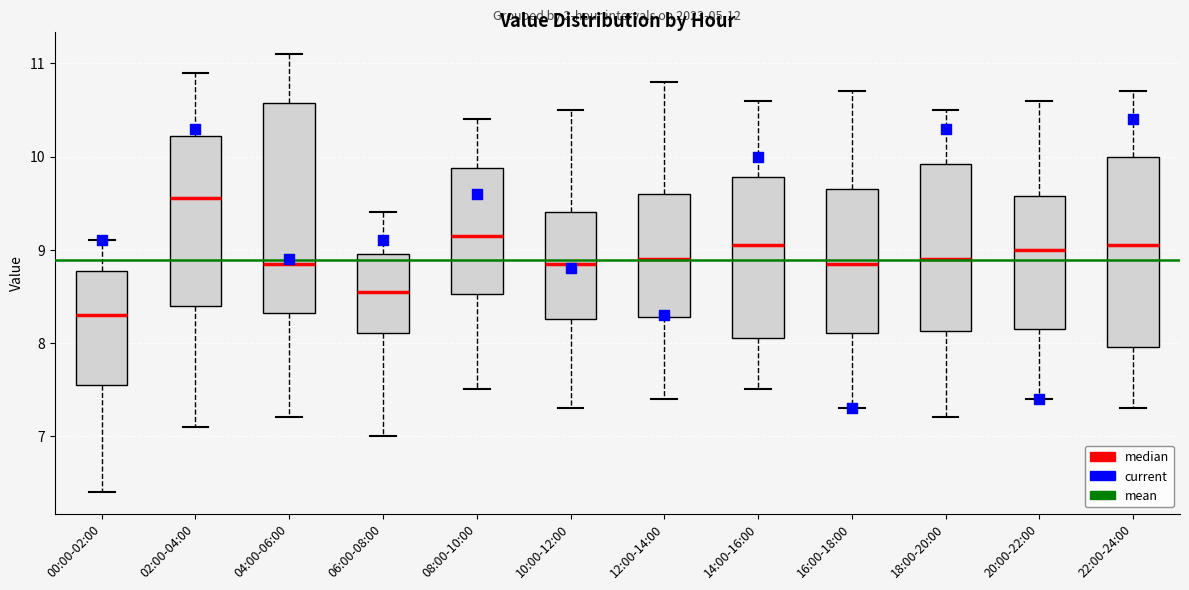

Reading left to right, read every box against the y-axis: the position of its median line, the range the box covers, and the ends of its whiskers. The values are not printed on the chart, so give them approximately, as read against the axis.

00:00-02:00: median 8.3, box 7.6 to 8.8, whiskers 6.4 to 9.1
02:00-04:00: median 9.6, box 8.4 to 10.2, whiskers 7.1 to 10.9
04:00-06:00: median 8.9, box 8.3 to 10.6, whiskers 7.2 to 11.1
06:00-08:00: median 8.6, box 8.1 to 9.0, whiskers 7.0 to 9.4
08:00-10:00: median 9.2, box 8.5 to 9.9, whiskers 7.5 to 10.4
10:00-12:00: median 8.9, box 8.3 to 9.4, whiskers 7.3 to 10.5
12:00-14:00: median 8.9, box 8.3 to 9.6, whiskers 7.4 to 10.8
14:00-16:00: median 9.1, box 8.1 to 9.8, whiskers 7.5 to 10.6
16:00-18:00: median 8.9, box 8.1 to 9.7, whiskers 7.3 to 10.7
18:00-20:00: median 8.9, box 8.1 to 9.9, whiskers 7.2 to 10.5
20:00-22:00: median 9.0, box 8.2 to 9.6, whiskers 7.4 to 10.6
22:00-24:00: median 9.1, box 8.0 to 10.0, whiskers 7.3 to 10.7